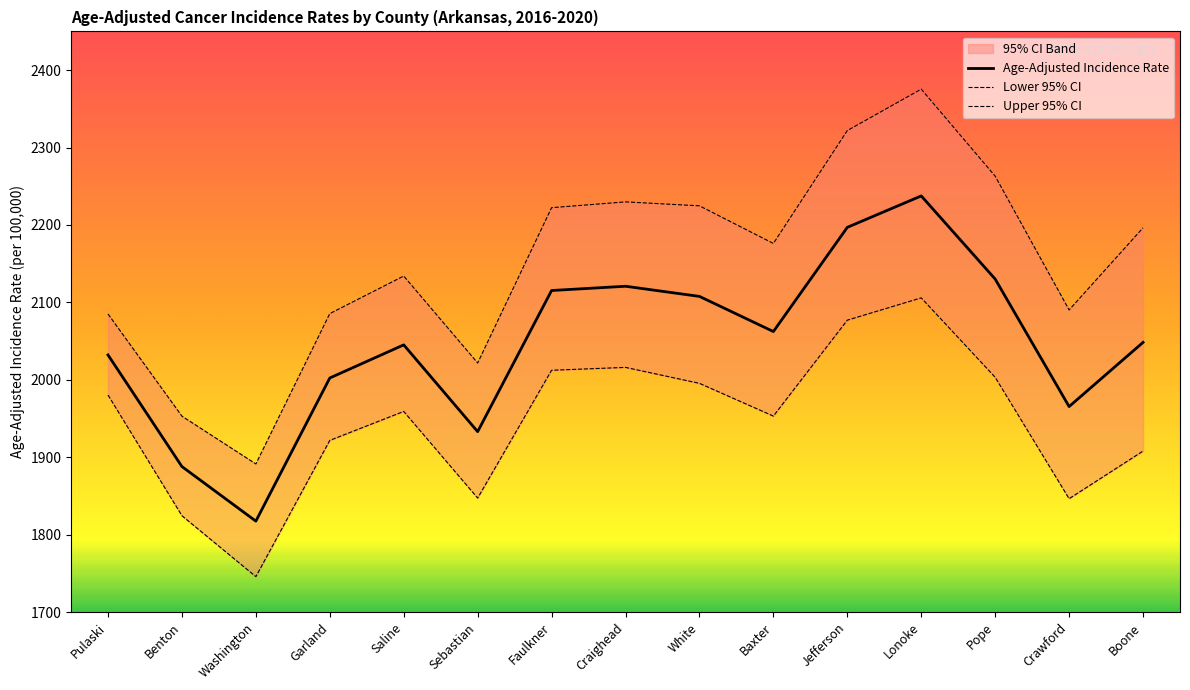

How many data points in Lower 95% CI are above 1959?

8